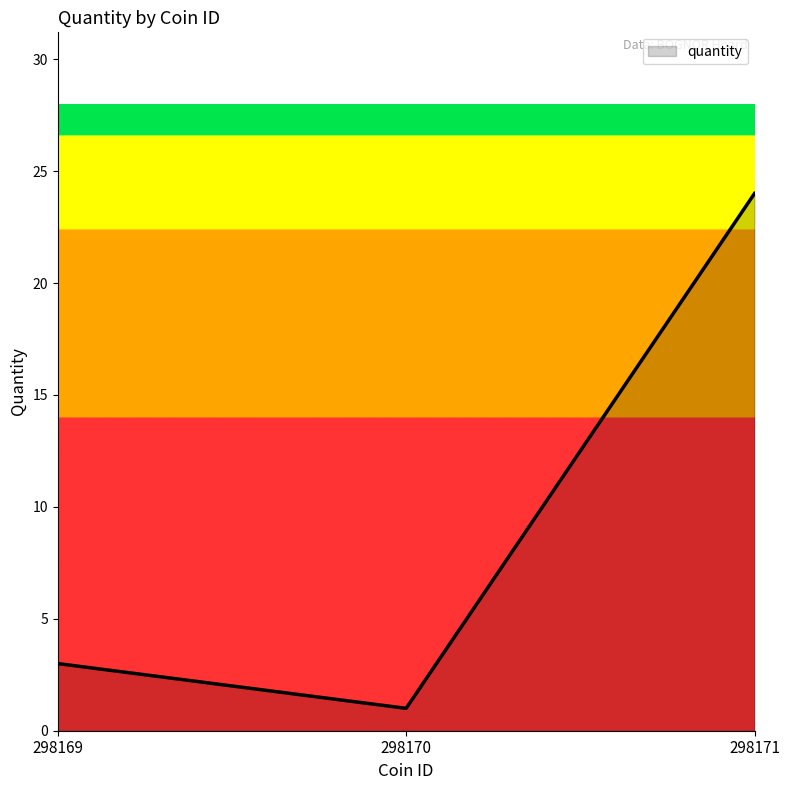

Which label corresponds to the largest value in the chart?

298171